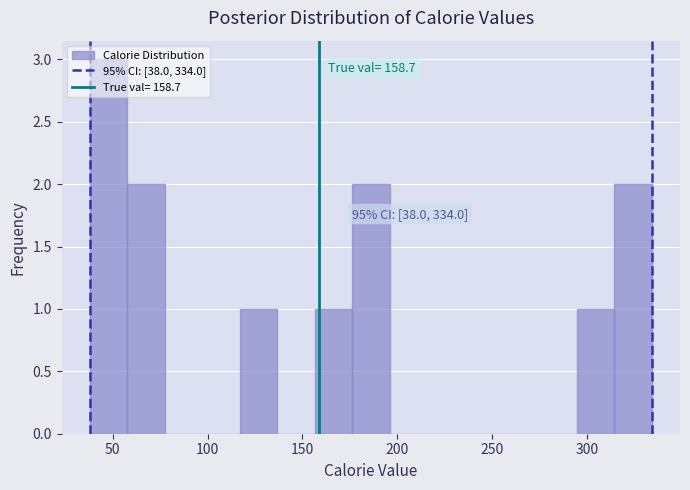

Around what value on the x-axis is the tallest bar? Give the approximate position of its centre, as read against the axis.

50